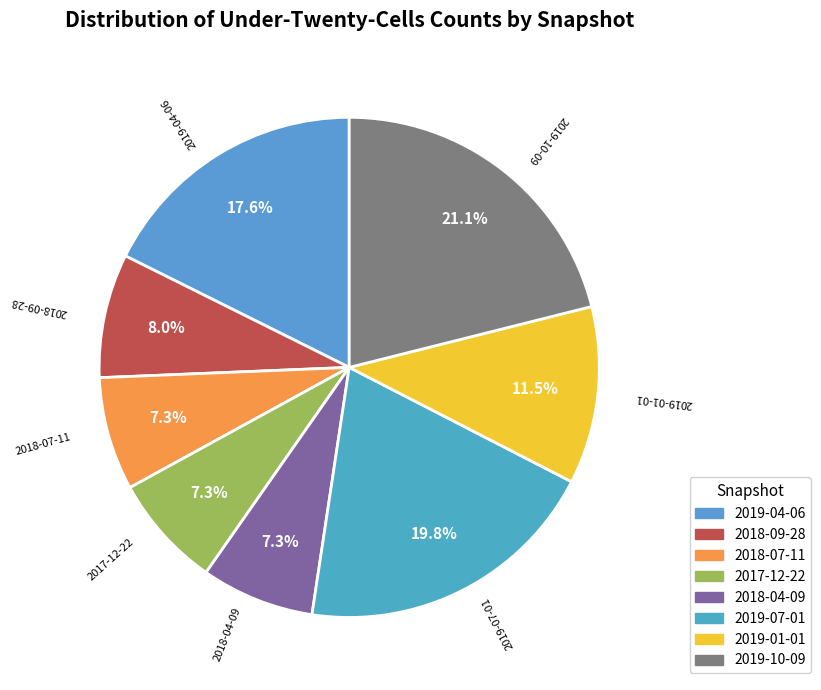

Is it true that 2018-07-11 is 7% of the pie?

True